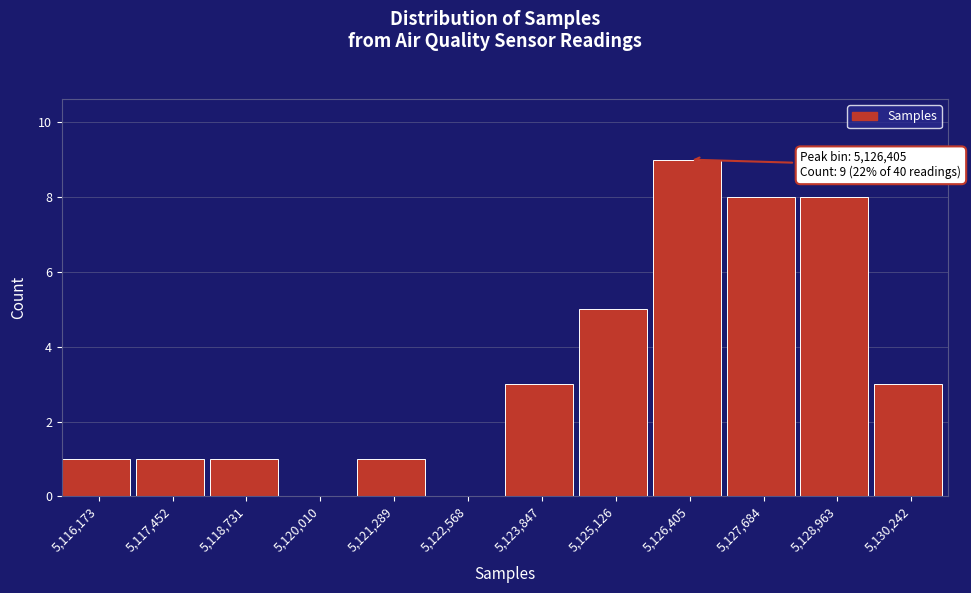

Reading left to right, extract all data points from this chart.

5,116,173=1	5,117,452=1	5,118,731=1	5,120,010=0	5,121,289=1	5,122,568=0	5,123,847=3	5,125,126=5	5,126,405=9	5,127,684=8	5,128,963=8	5,130,242=3